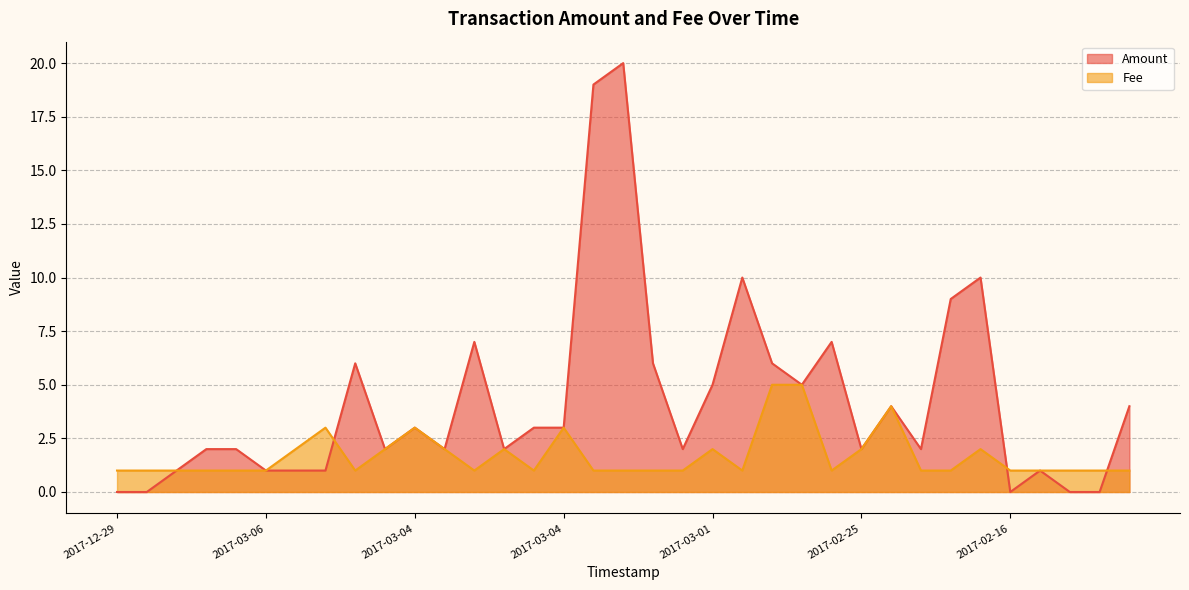

Rank the series by their average value, from highest to lowest.

Amount, Fee